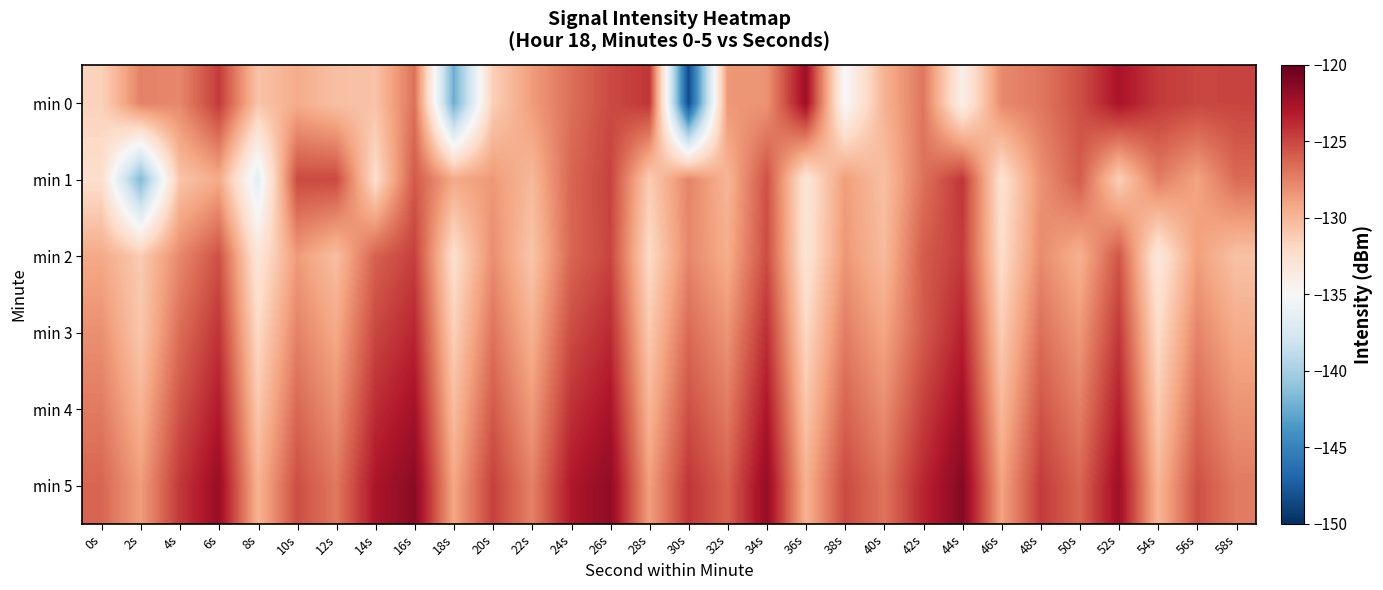

Which has a higher value, 50s or 0s?

50s